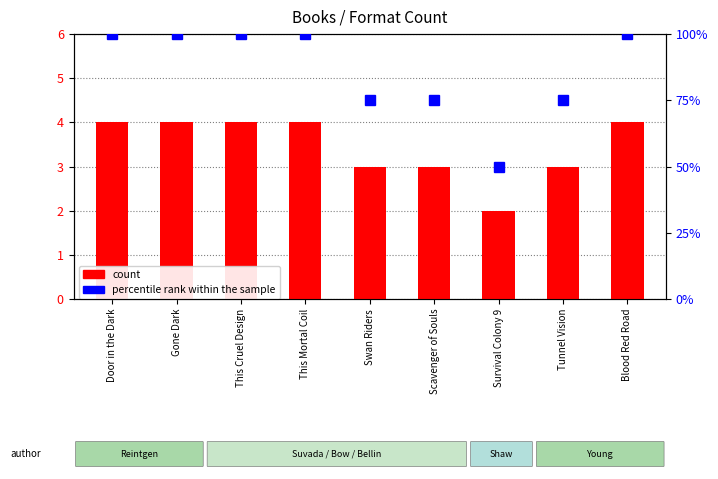

Which series has the widest spread of values?

percentile rank within the sample